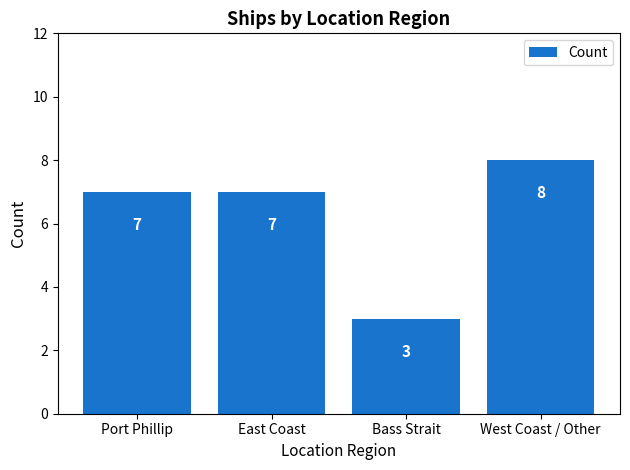

Is it true that the value at East Coast is 10?

False